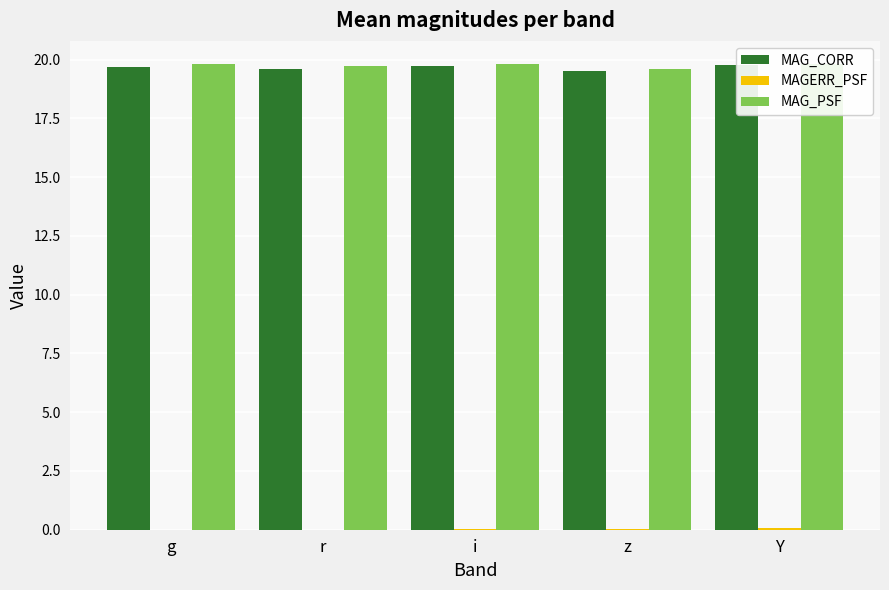

Which series has the largest total across all categories?

MAG_PSF